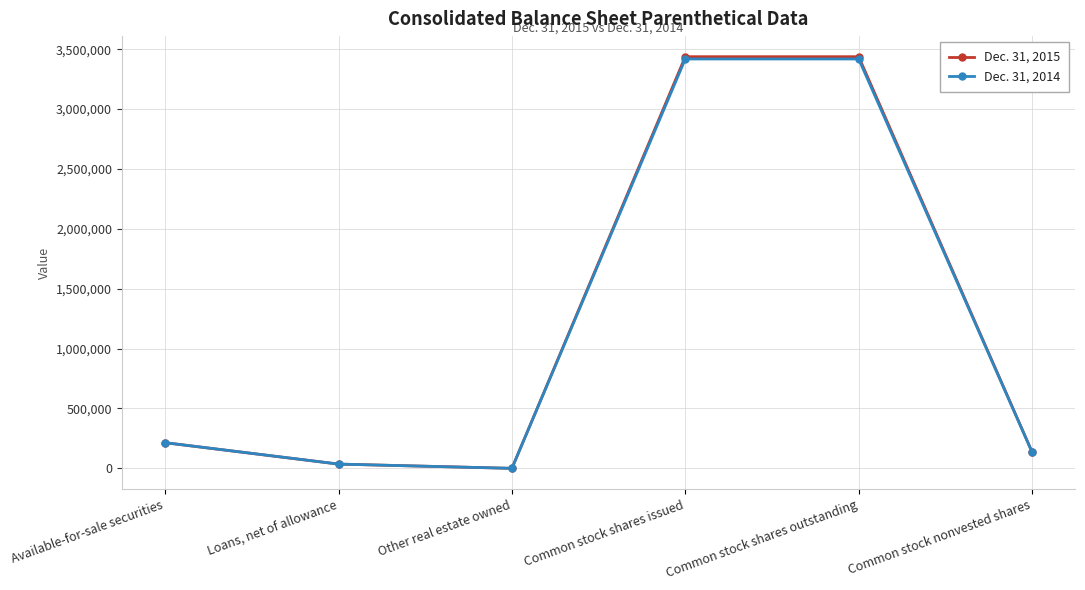

Reading right to left, transcribe all the data shown in this chart.

Dec. 31, 2015: Common stock nonvested shares=137200	Common stock shares outstanding=3437787	Common stock shares issued=3437787	Other real estate owned=56	Loans, net of allowance=35569	Available-for-sale securities=214105
Dec. 31, 2014: Common stock nonvested shares=135600	Common stock shares outstanding=3418750	Common stock shares issued=3418750	Other real estate owned=29	Loans, net of allowance=35606	Available-for-sale securities=214437